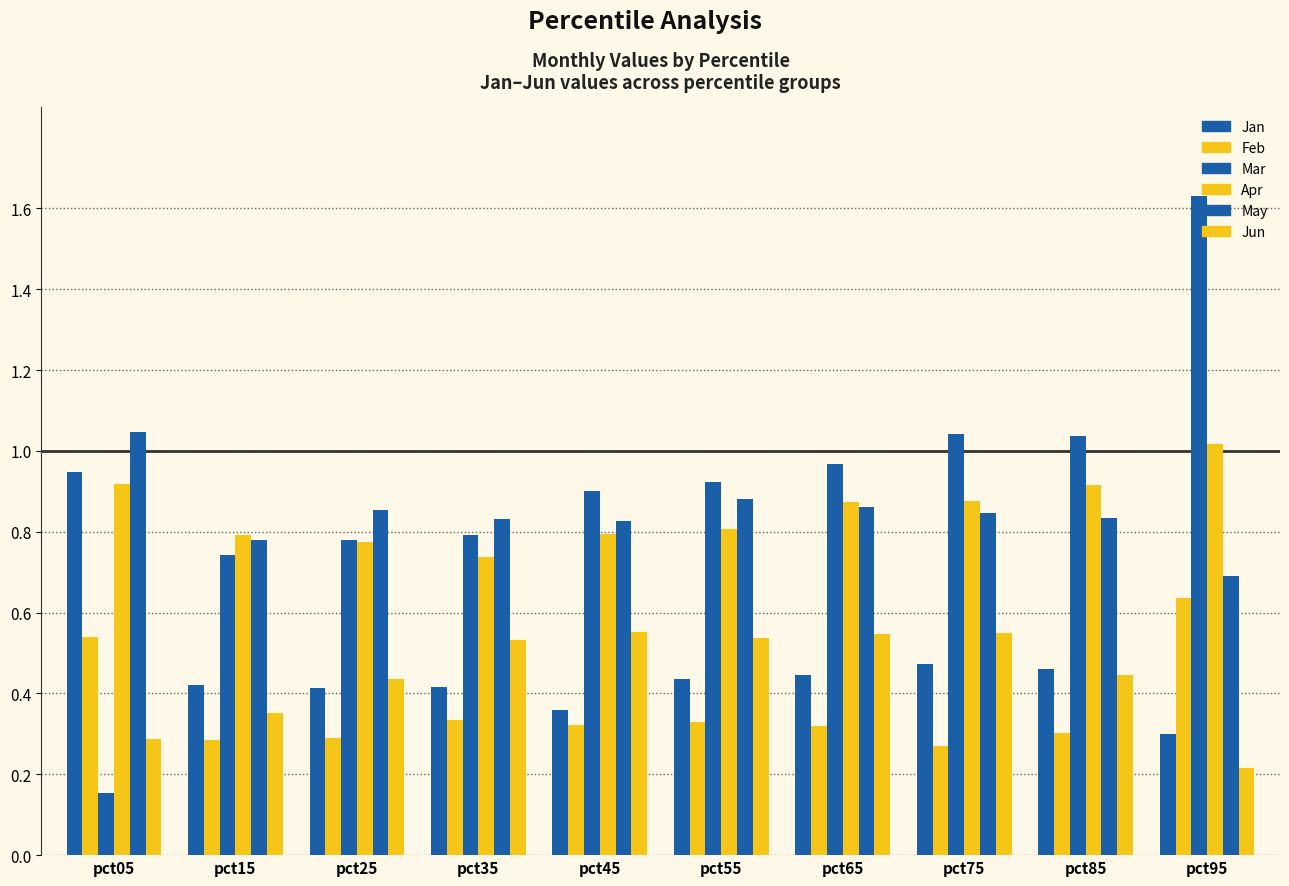

What is the value of the Mar bar at the 8th from the left?

1.0